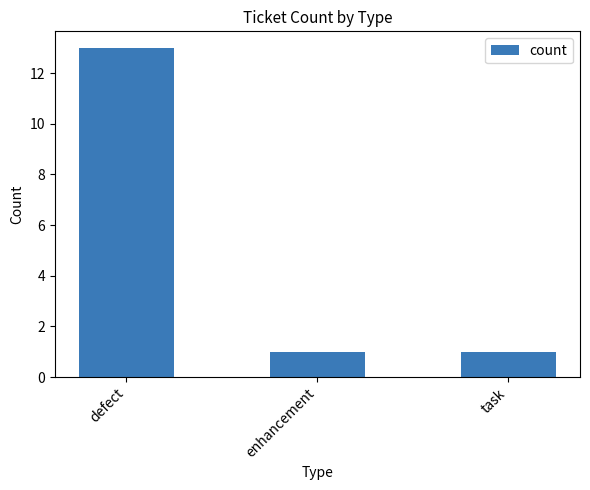

Reading left to right, transcribe all the data shown in this chart.

defect=13	enhancement=1	task=1